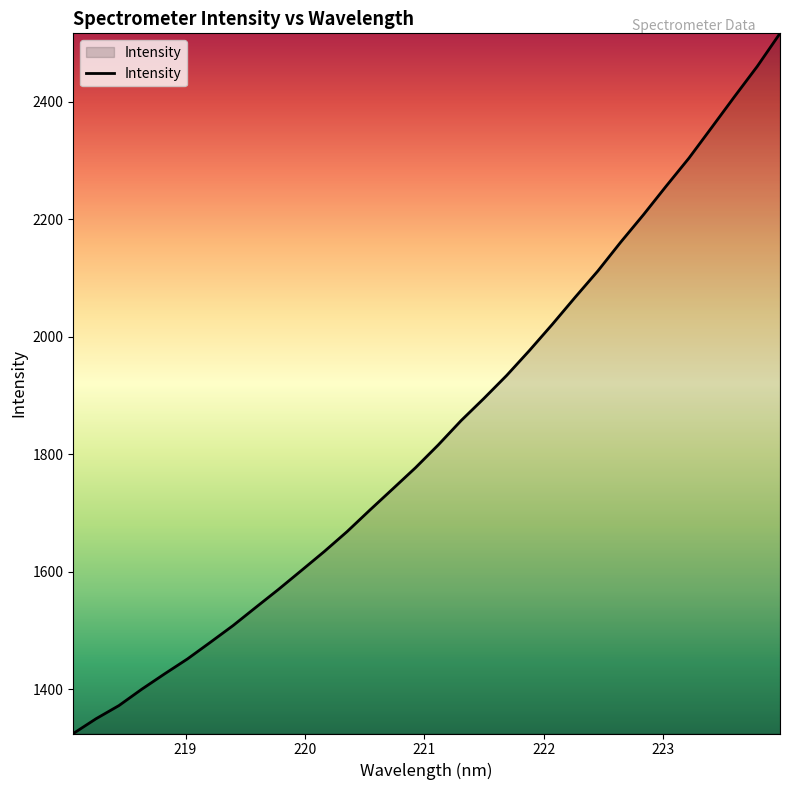

What is the difference between the second highest and second lowest values?

1109.4